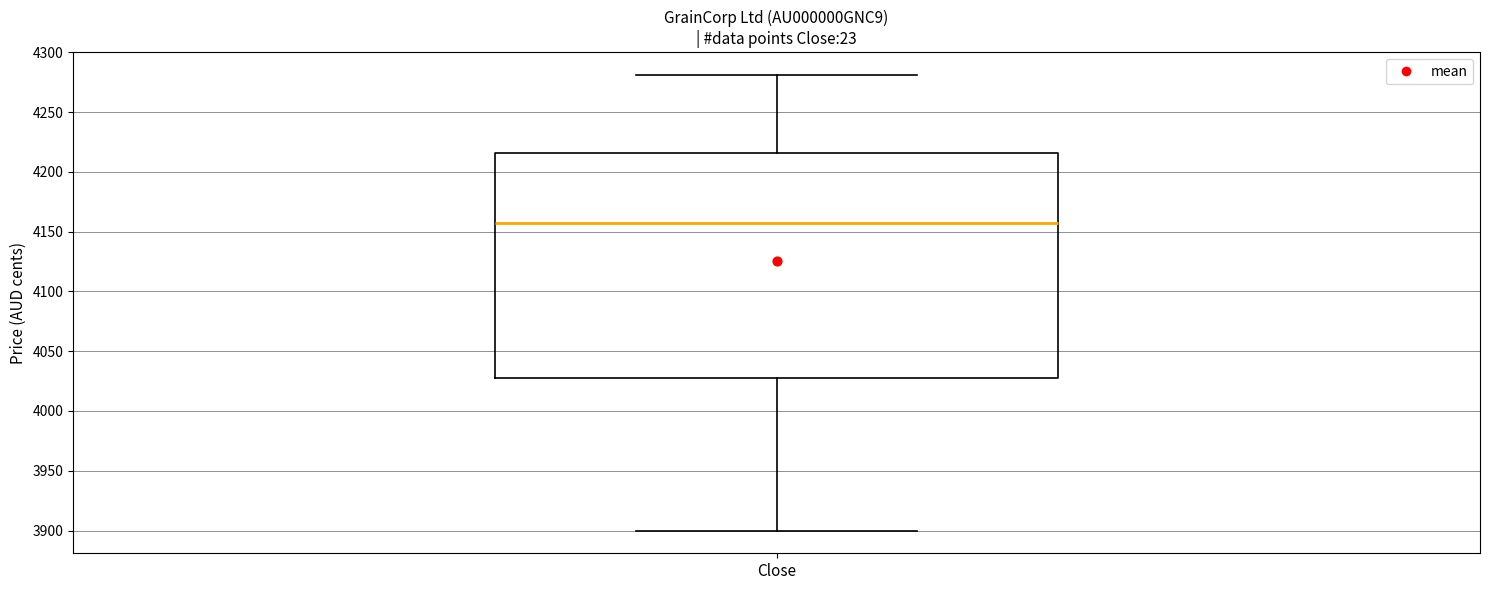

Read this box plot against the y-axis: the position of the median line, the range covered by the box, and the ends of both whiskers. The values are not printed on the chart, so give them approximately, as read against the axis.

median 4155, box 4030 to 4215, whiskers 3900 to 4280